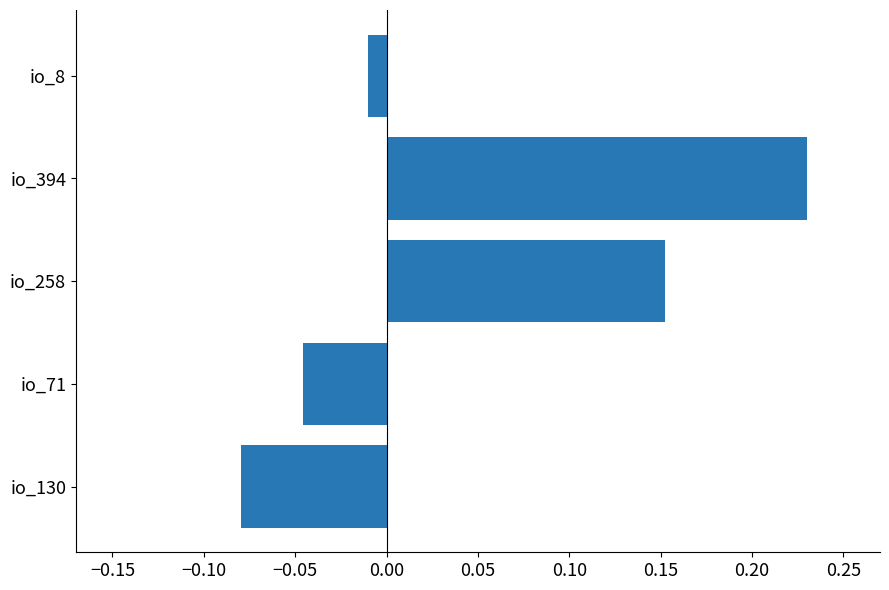

At which label is the value closest to 0?

io_8